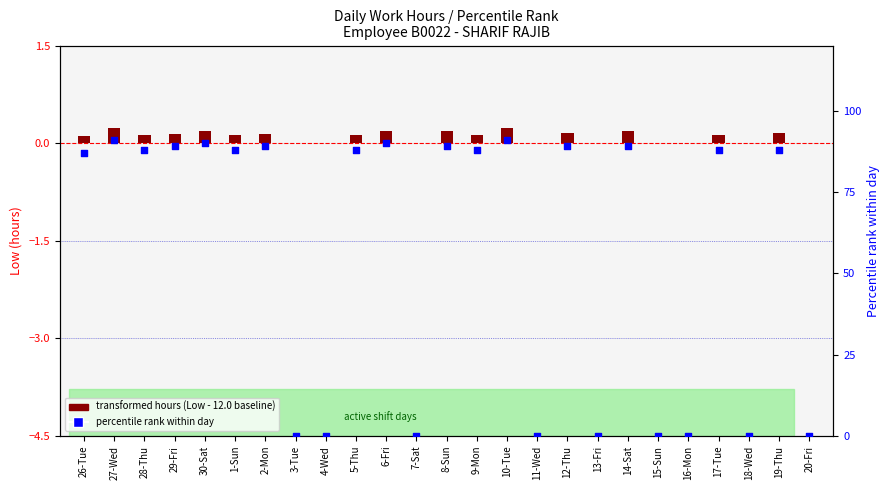

Is the value of transformed hours (Low - baseline) at 14-Sat greater than the value of percentile rank within day at 16-Mon?

Yes